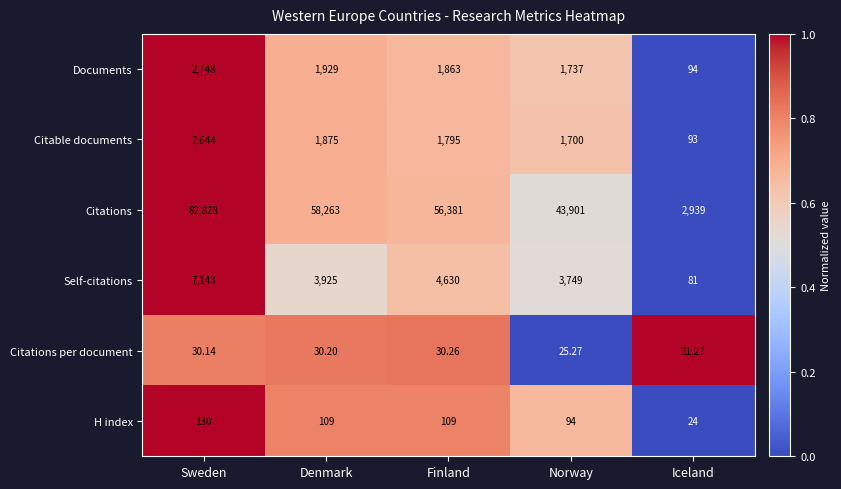

At which category does the chart reach its minimum across all series?

Iceland